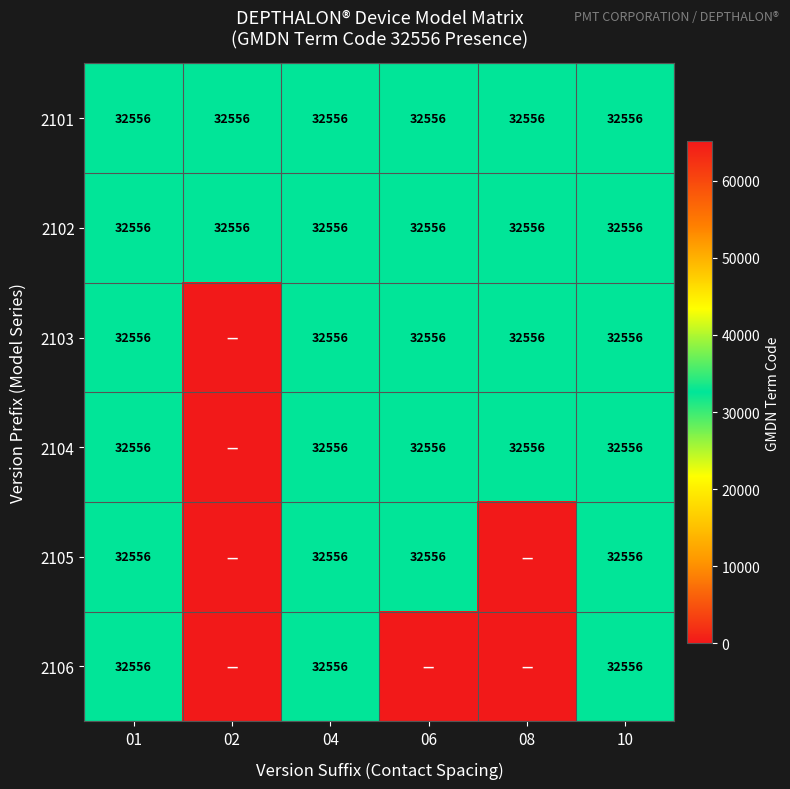

The value of 2102 at 01 is 32556. True or false?

True